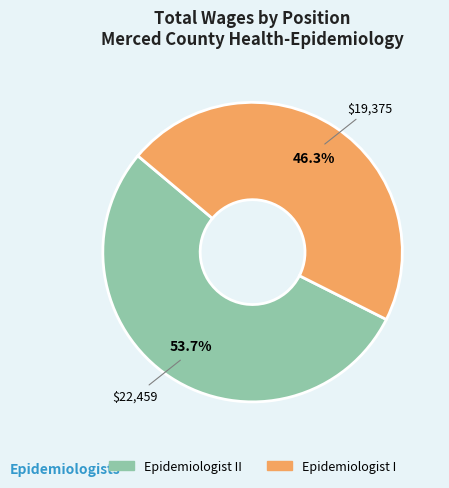

Does any single category account for the majority?

Yes